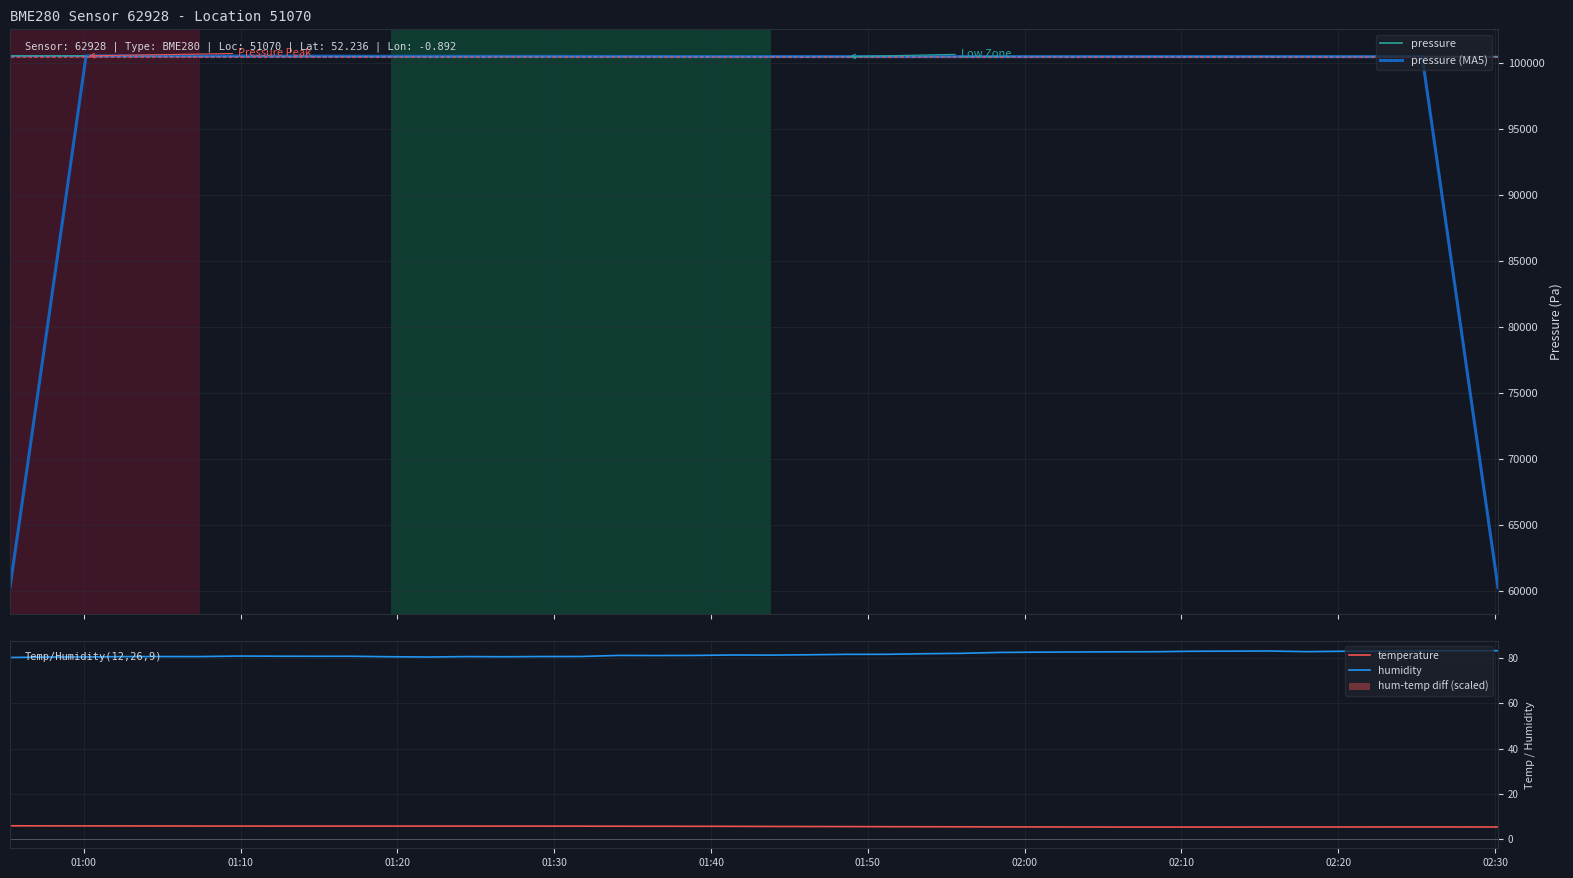

What is the highest value of the temperature series?

5.8